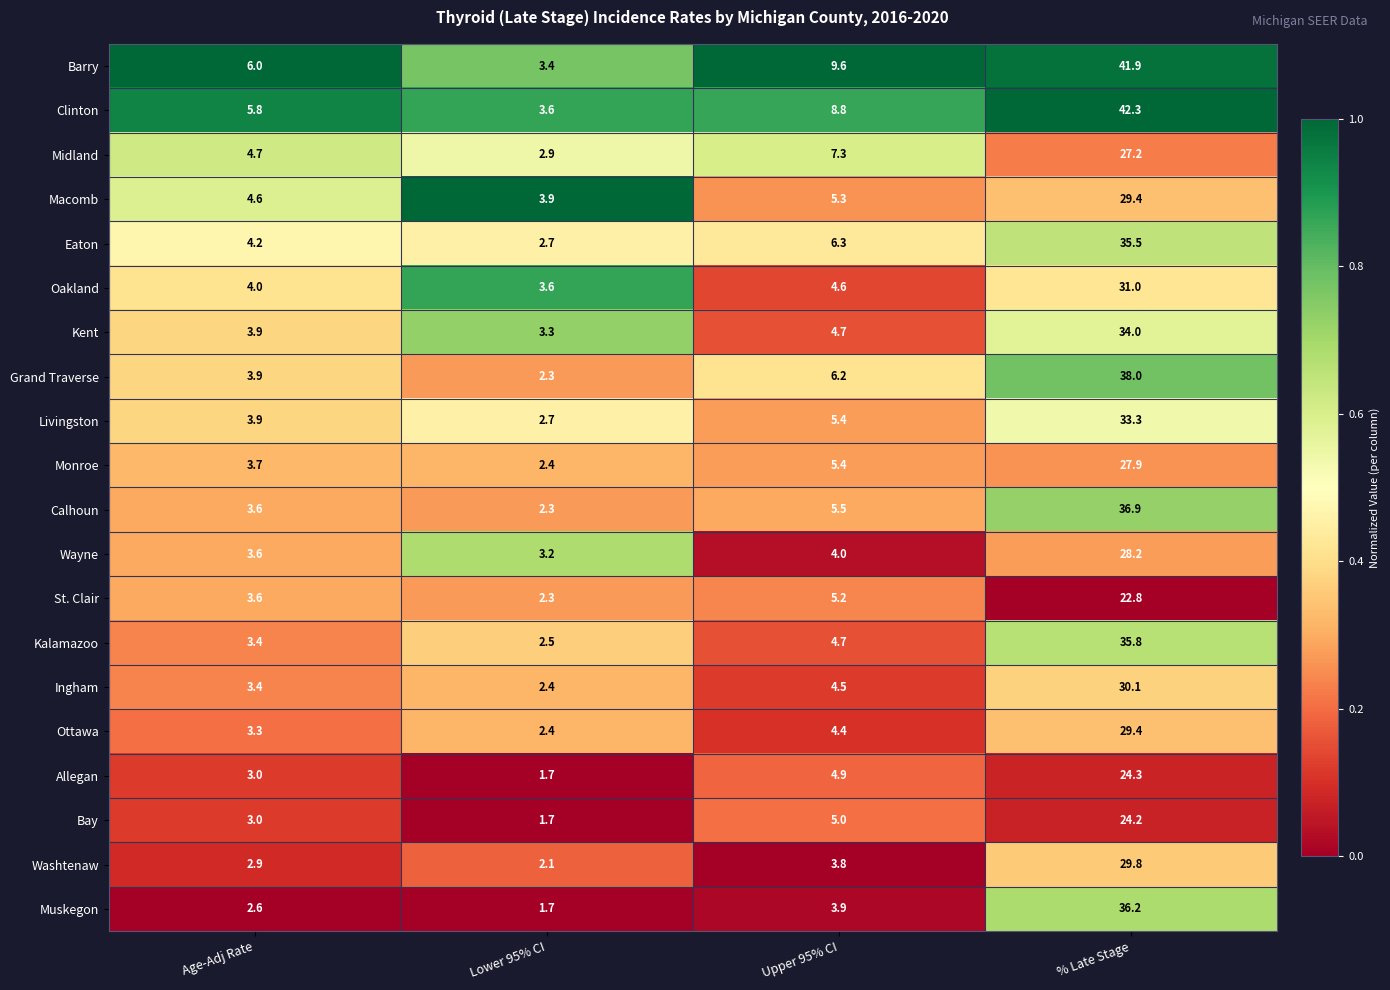

Which series has the largest total across all categories?

Barry